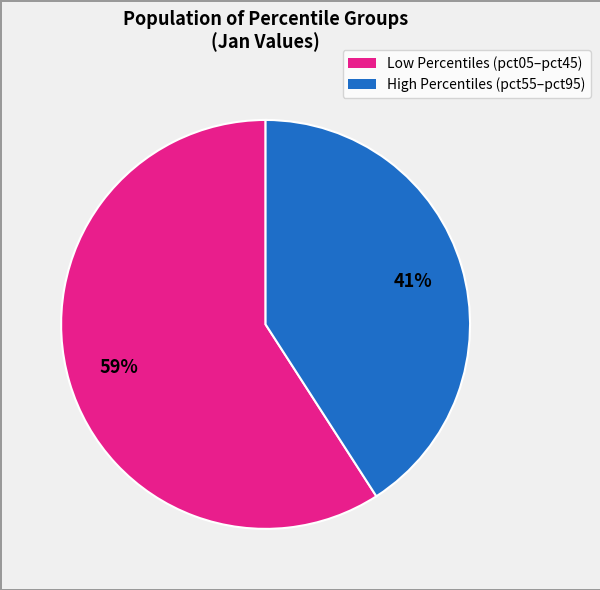

To the nearest percent, what is the average slice percentage?

50%